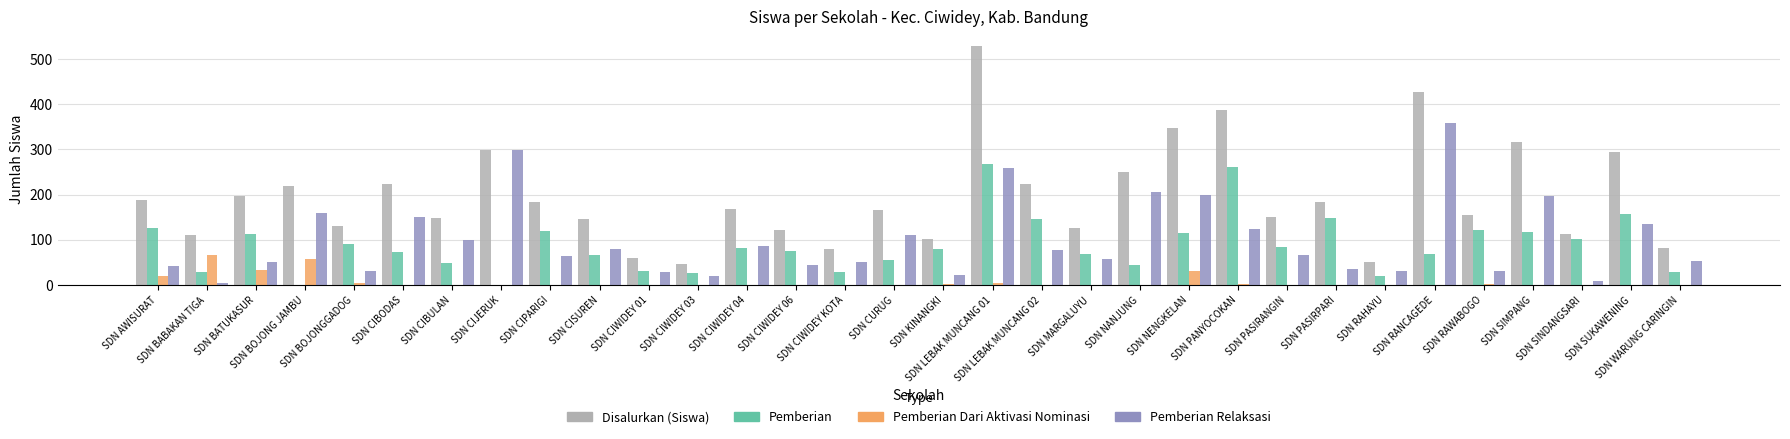

How many series are shown in this chart?

4